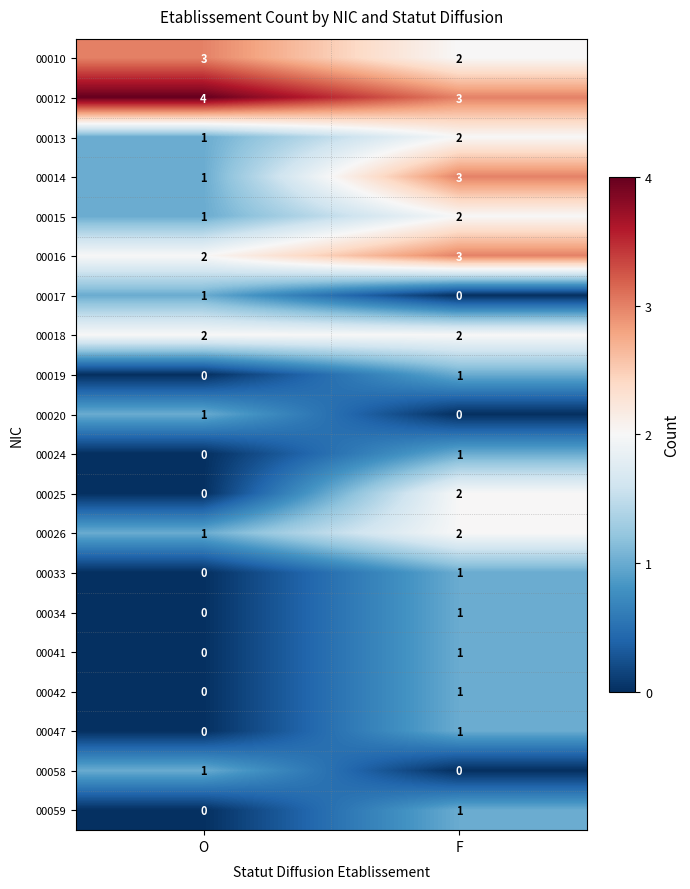

At which label is 00015 closest to 1?

O